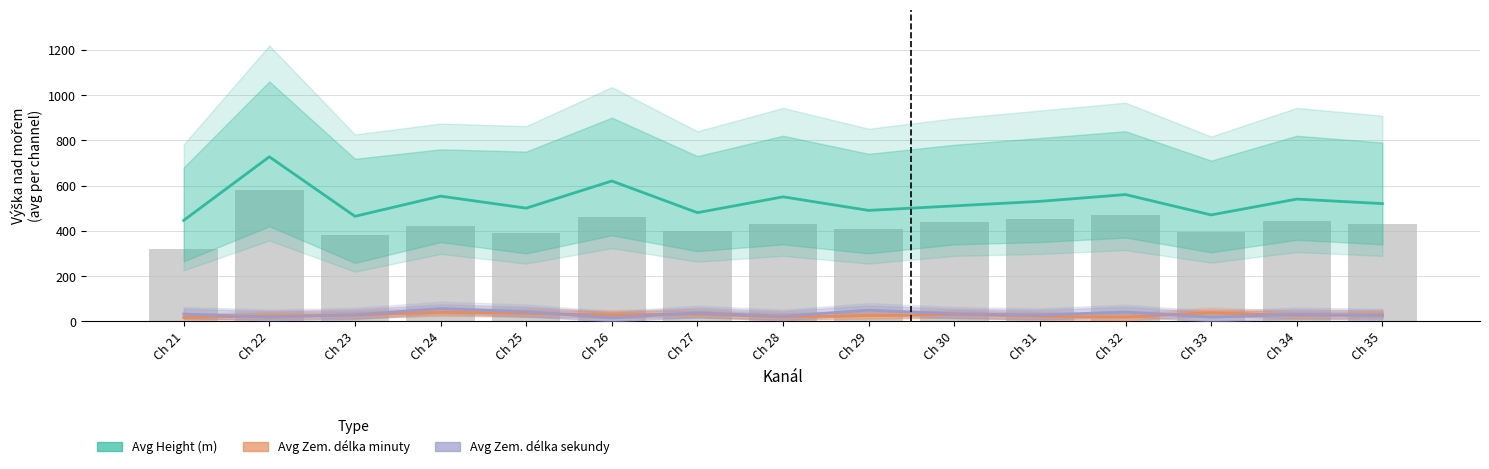

What value does the Avg Zem. delka minuty series have at Ch 21, to the nearest 10?

20